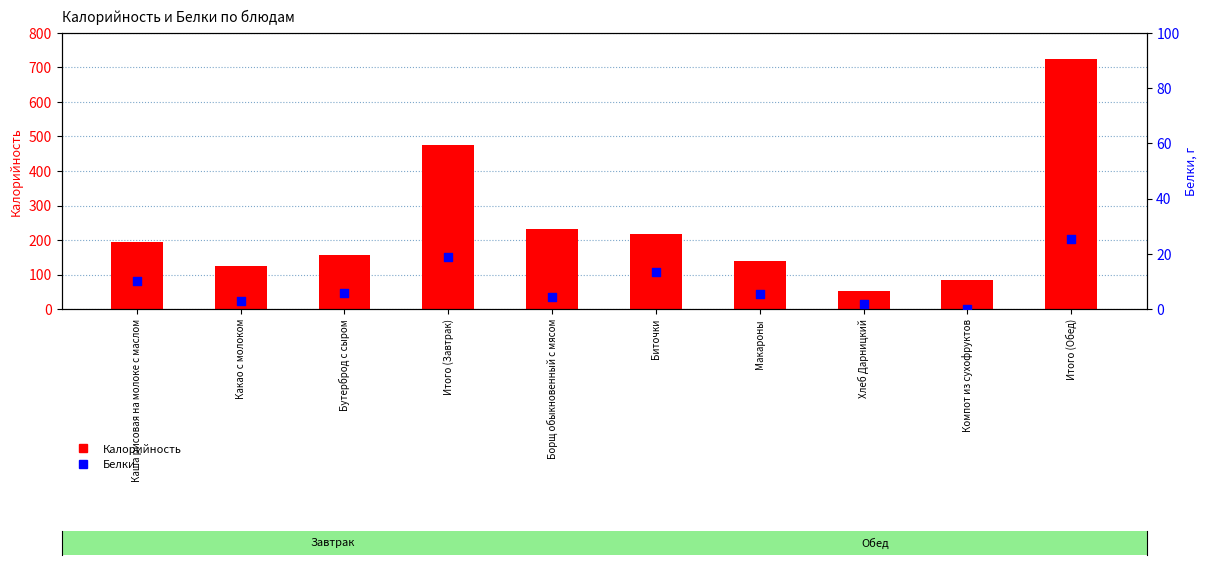

Which series contains the lowest Y value?

Белки